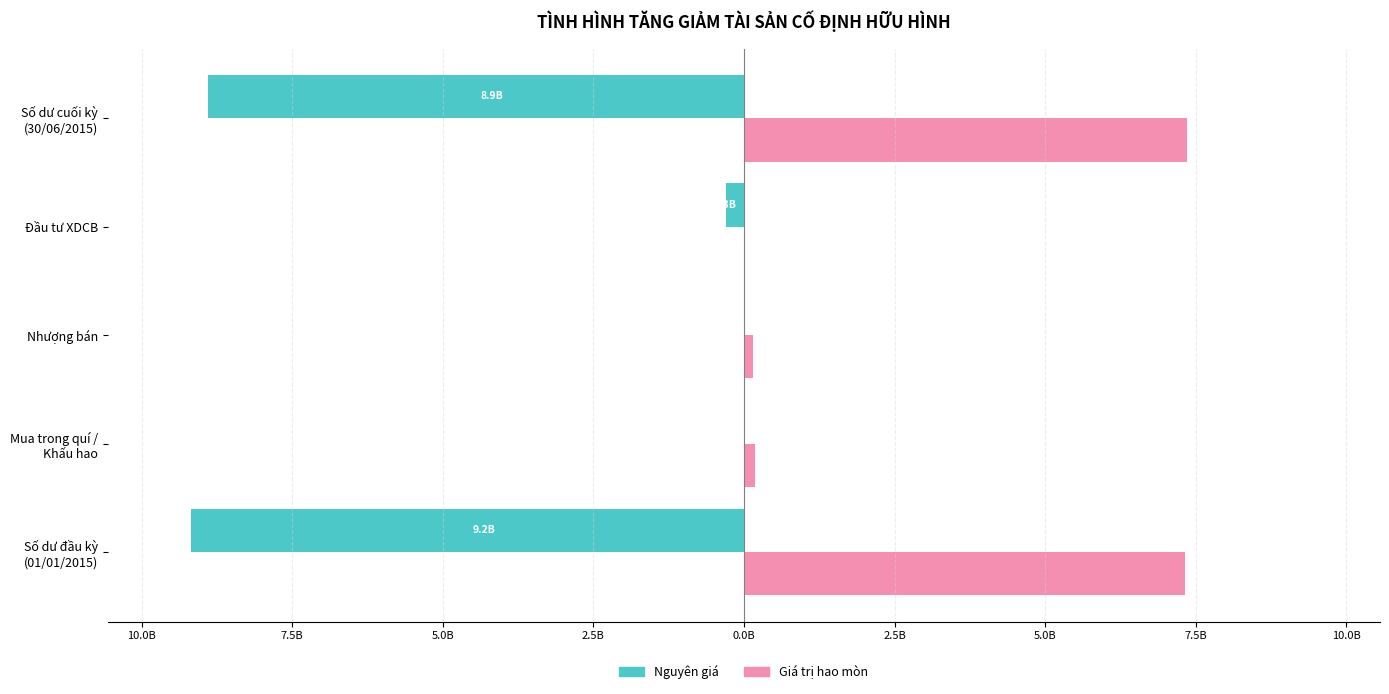

What are all the series names shown in the legend?

Nguyên giá, Giá trị hao mòn